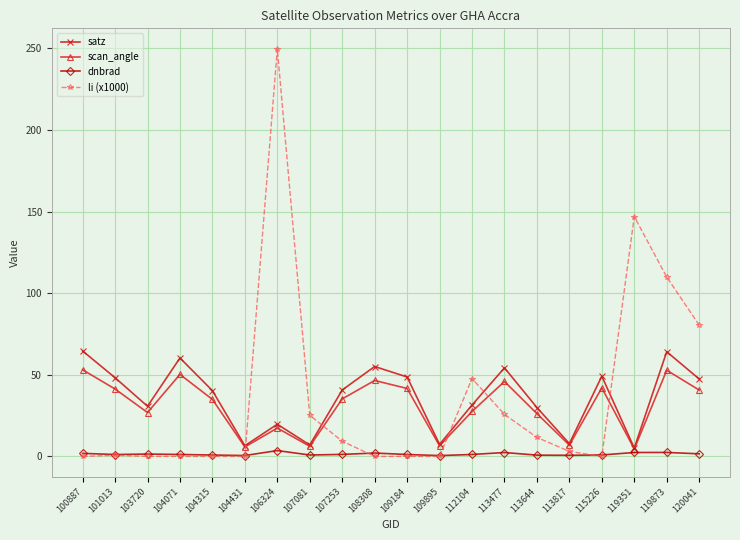

At which category does satz reach its first local valley?

103720